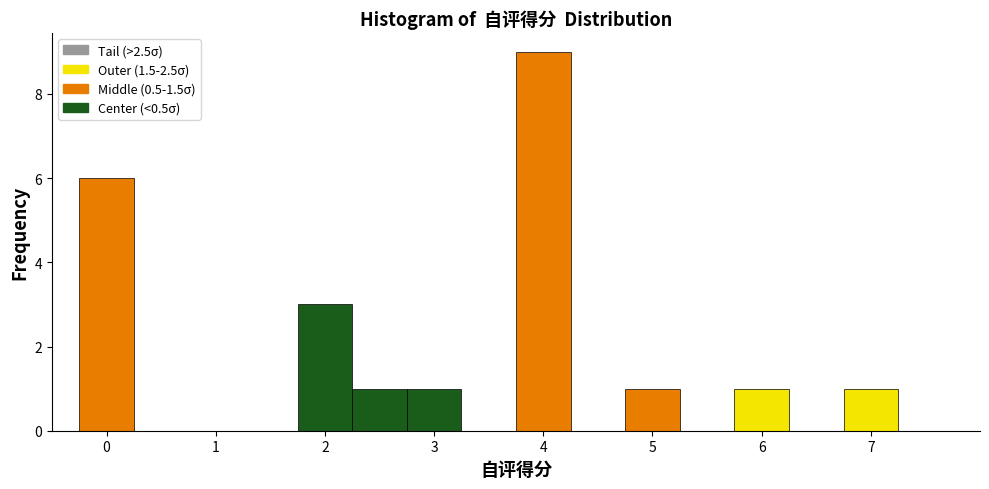

Reading left to right, transcribe this chart: for each bar, give the range it covers on the x-axis and its height. Neither the bar edges nor the heights are printed on the chart, so give them approximately, as read against the axes.

-0.25 to 0.25: 6
0.25 to 0.75: 0
0.75 to 1.25: 0
1.25 to 1.75: 0
1.75 to 2.25: 3
2.25 to 2.75: 1
2.75 to 3.25: 1
3.25 to 3.75: 0
3.75 to 4.25: 9
4.25 to 4.75: 0
4.75 to 5.25: 1
5.25 to 5.75: 0
5.75 to 6.25: 1
6.25 to 6.75: 0
6.75 to 7.25: 1
7.25 to 7.75: 0